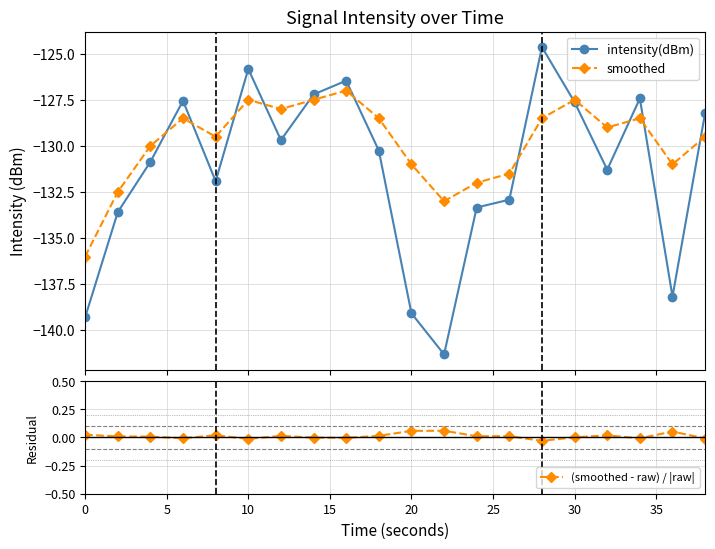

True or false: (smoothed - raw) / |raw| and smoothed intersect in this chart.

False